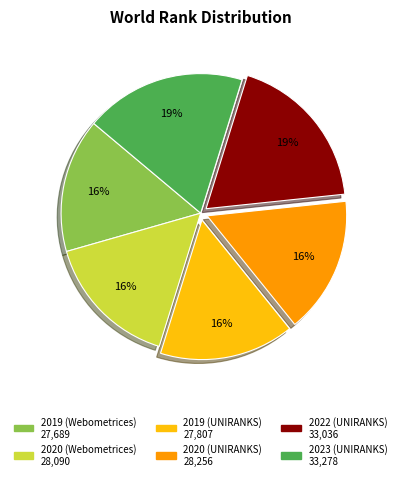

To the nearest percent, what is the difference between the largest and smallest slice percentages?

3%